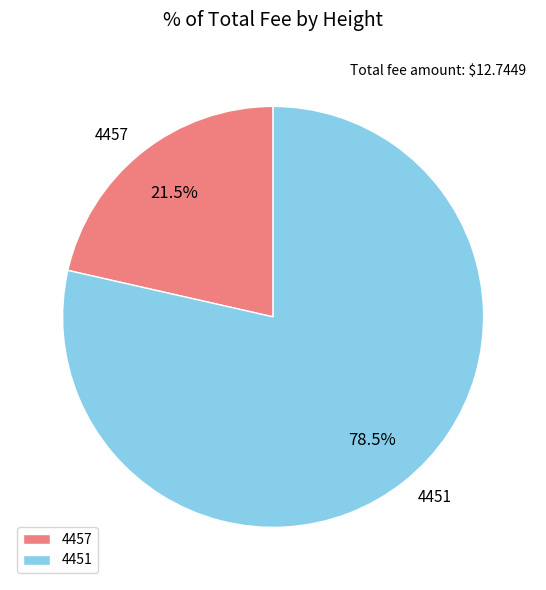

To the nearest percent, what is the combined percentage of 4457 and 4451?

100%